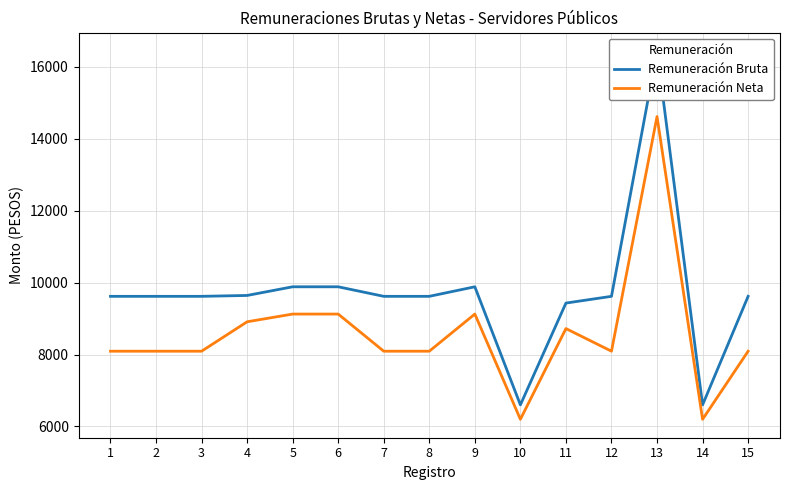

What is the average value of the Remuneración Bruta series?

9711.7